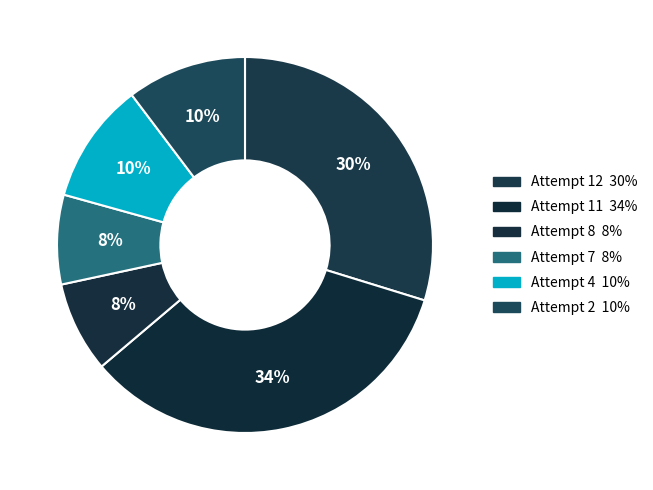

How many slices are in this pie chart?

6